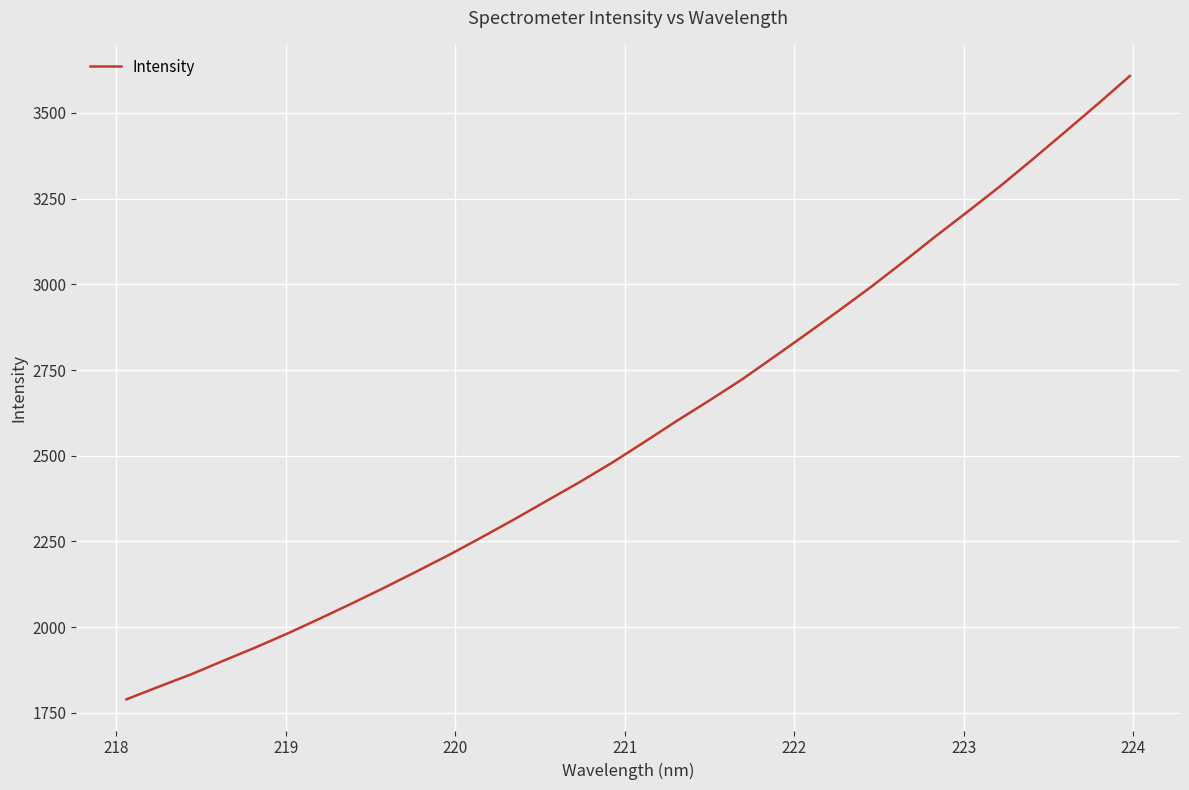

How many lines are shown in the chart?

1